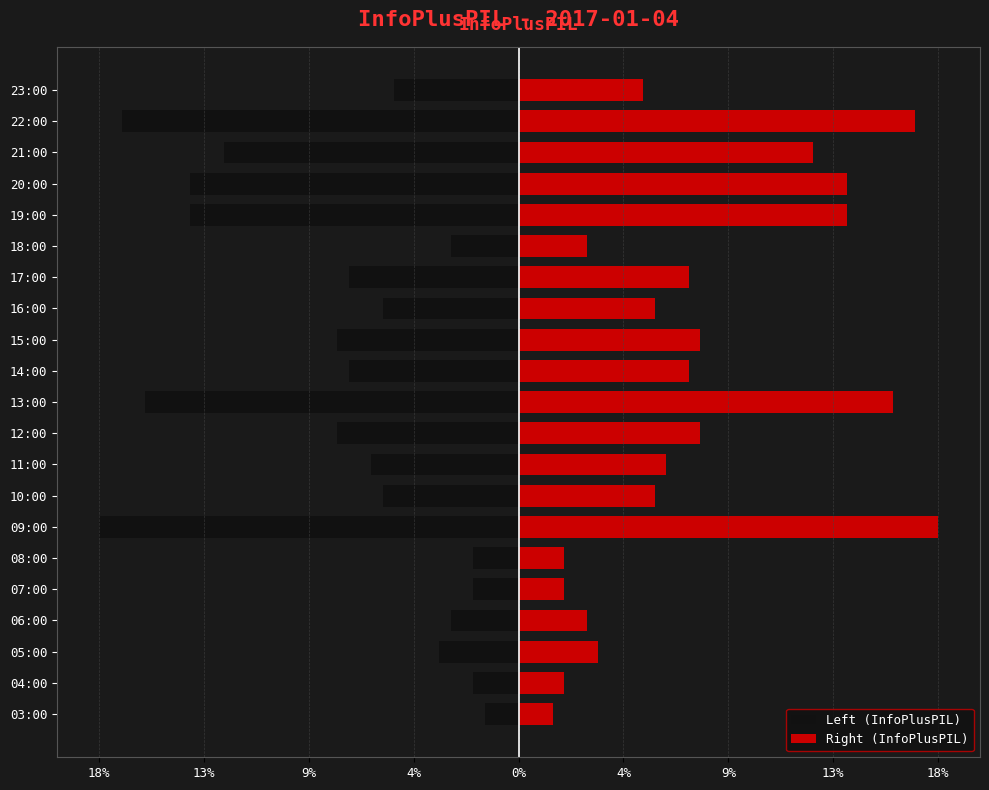

Which series has the largest range (max minus min)?

Left (InfoPlusPIL)